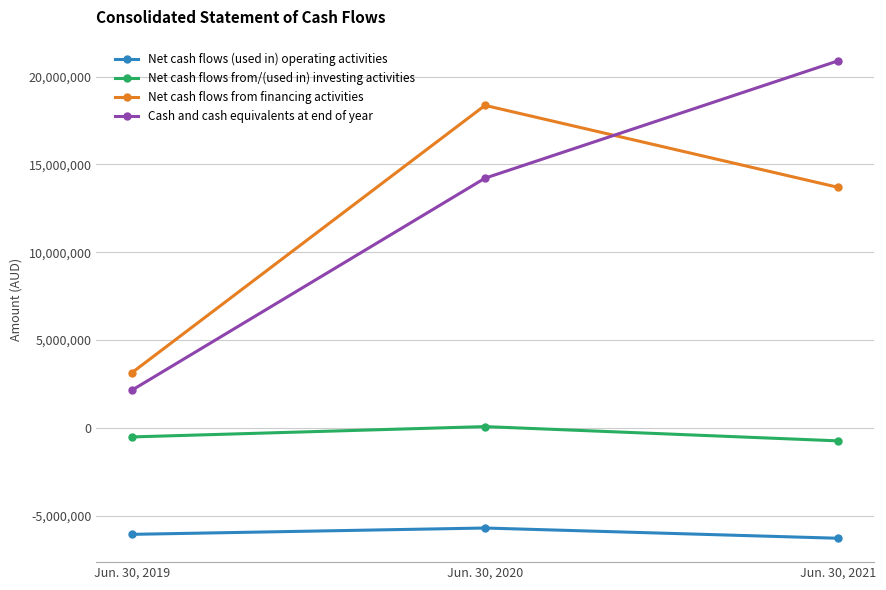

What is the value of the Net cash flows (used in) operating activities point at the 1st from the left?

-6073182